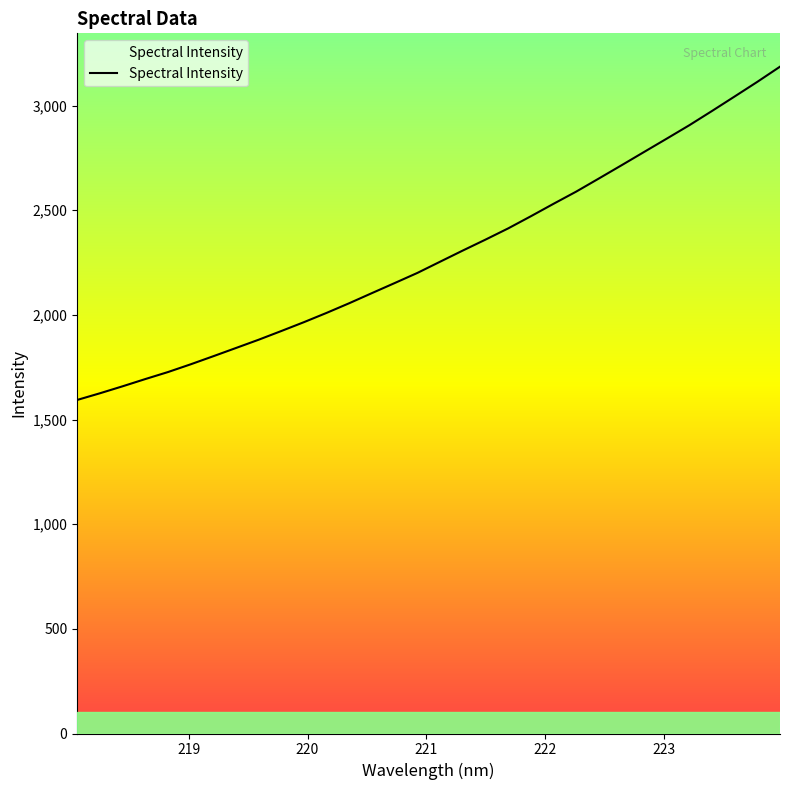

Does the chart have visible grid lines?

No